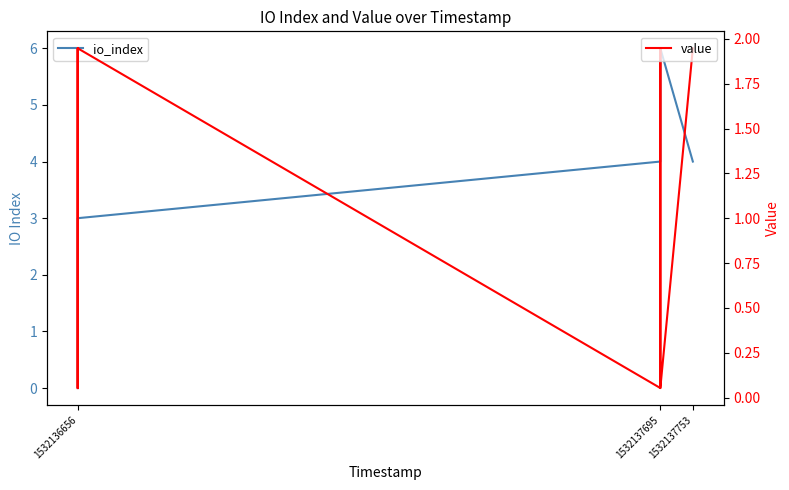

Rank the series by their maximum value, from lowest to highest.

value, io_index